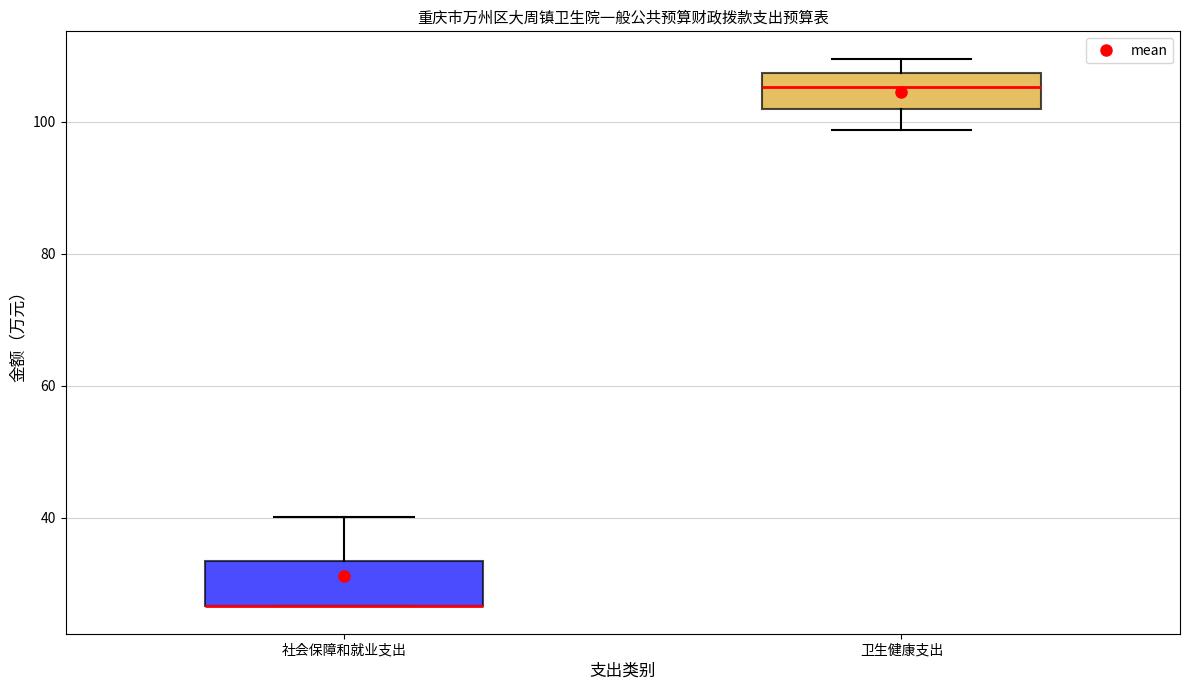

Reading left to right, transcribe this box plot: for each box, give where its median line is, the range the box spans, and where its two whiskers end, as read against the y-axis. The values are not printed on the chart, so give them approximately, as read against the axis.

社会保障和就业支出: median 26 (drawn on the box's lower edge), box 26 to 34, whiskers 26 to 40
卫生健康支出: median 106, box 102 to 108, whiskers 98 to 110